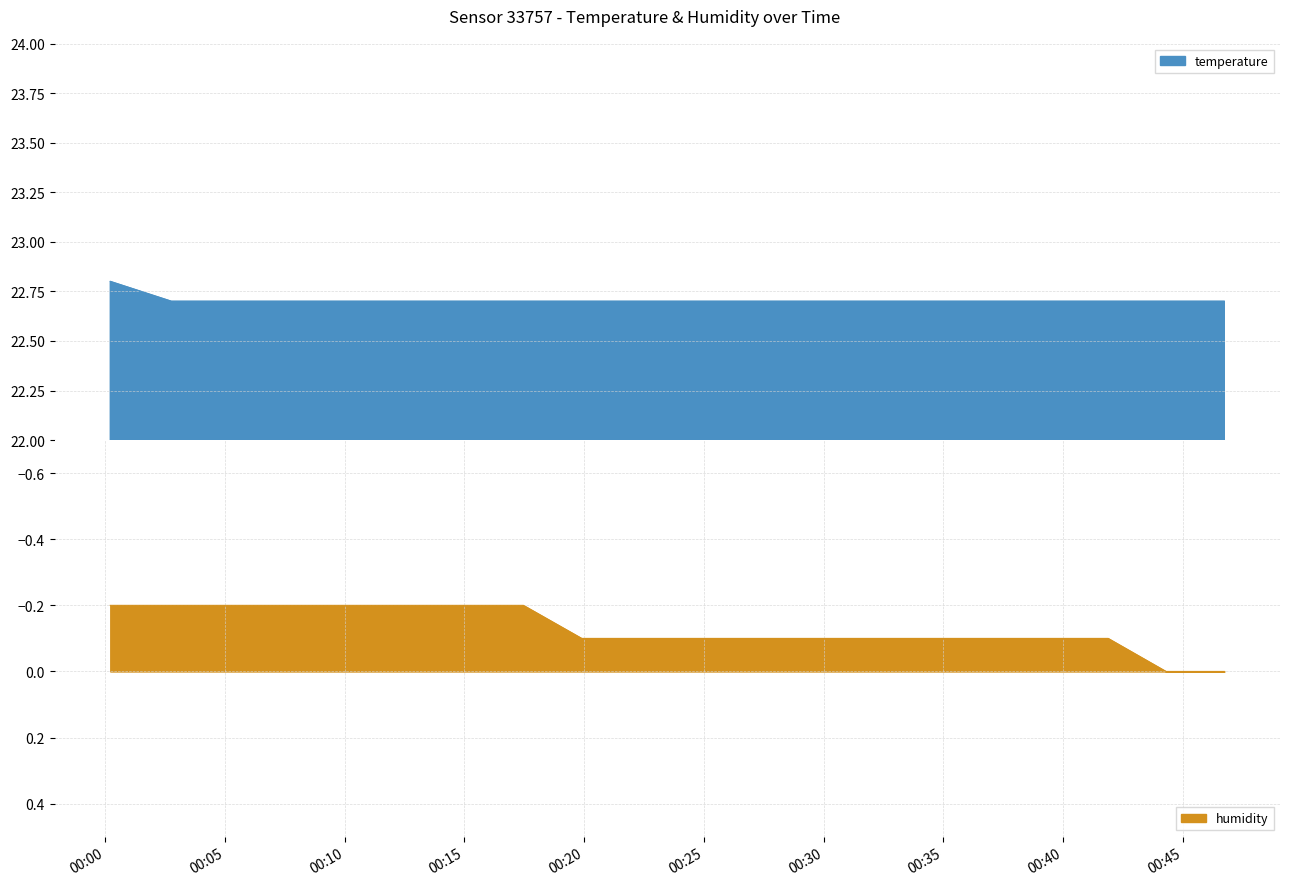

What is the difference between the maximum and minimum values in the temperature series?

0.1